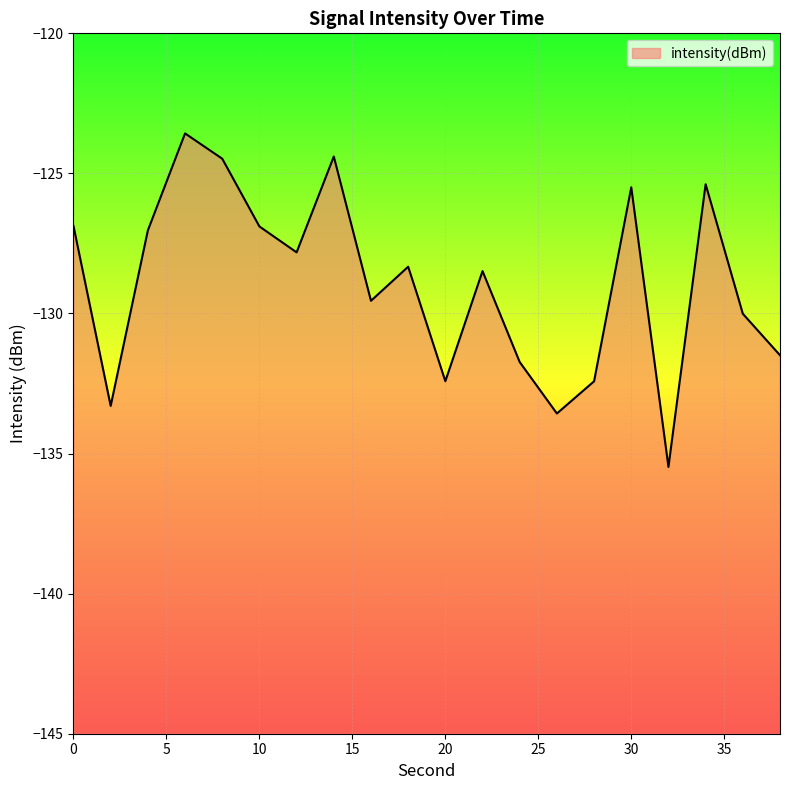

Which category has the lowest value across all series?

32